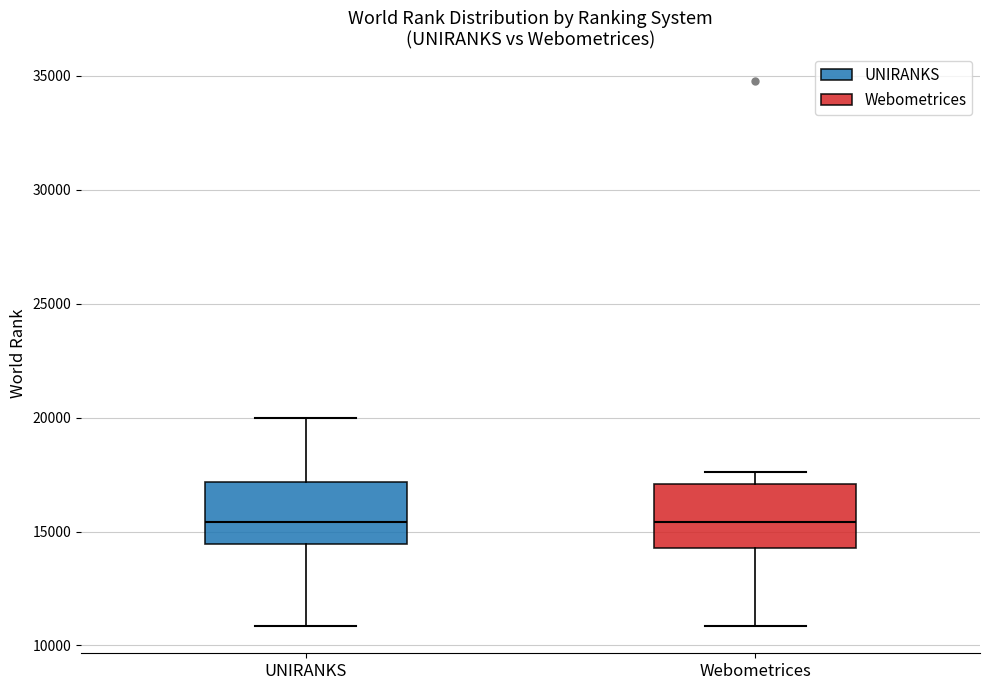

Where is the upper edge of the box for Webometrices on the y-axis? The values are not printed on the chart, so give them approximately, as read against the axis.

17000